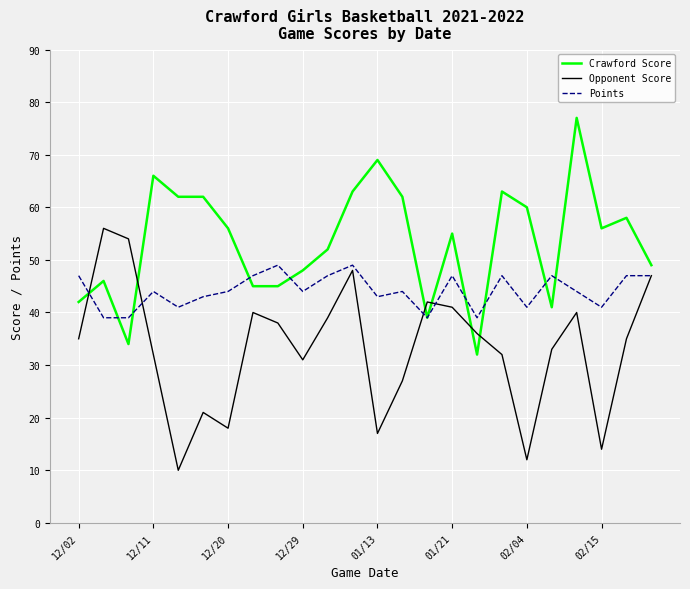

Which series has the largest total across all categories?

Crawford Score